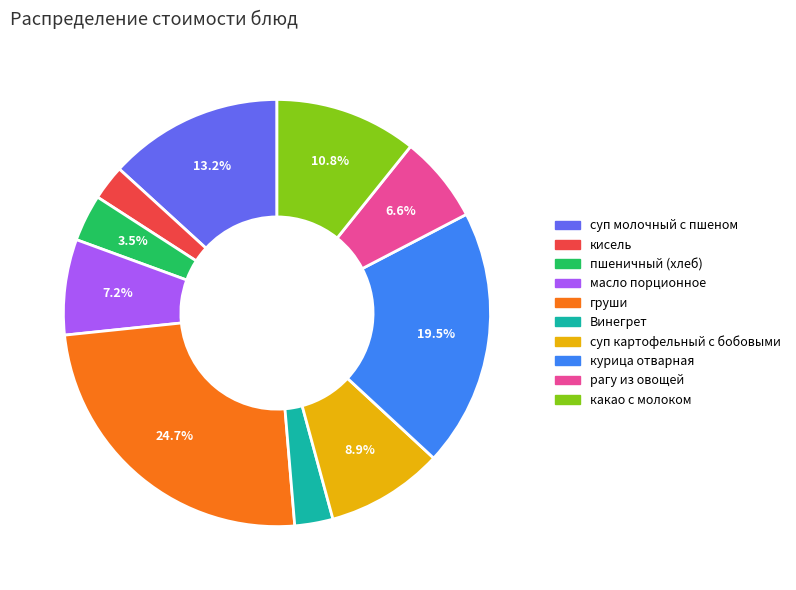

To the nearest percent, what is the combined percentage of масло порционное and курица отварная?

27%